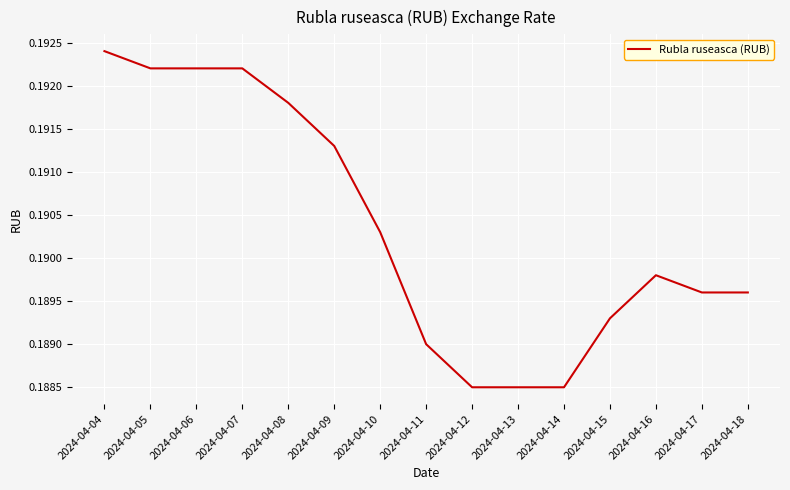

Which category has the highest value across all series?

2024-04-04